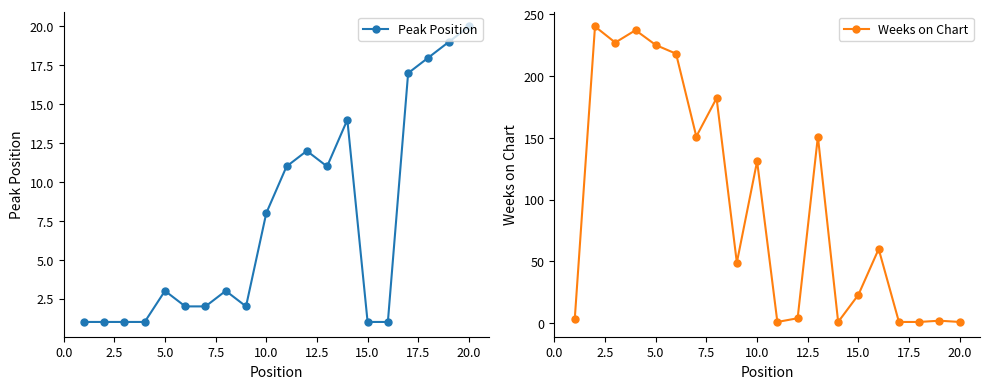

True or false: Weeks on Chart has more than 2 interior local peaks.

True